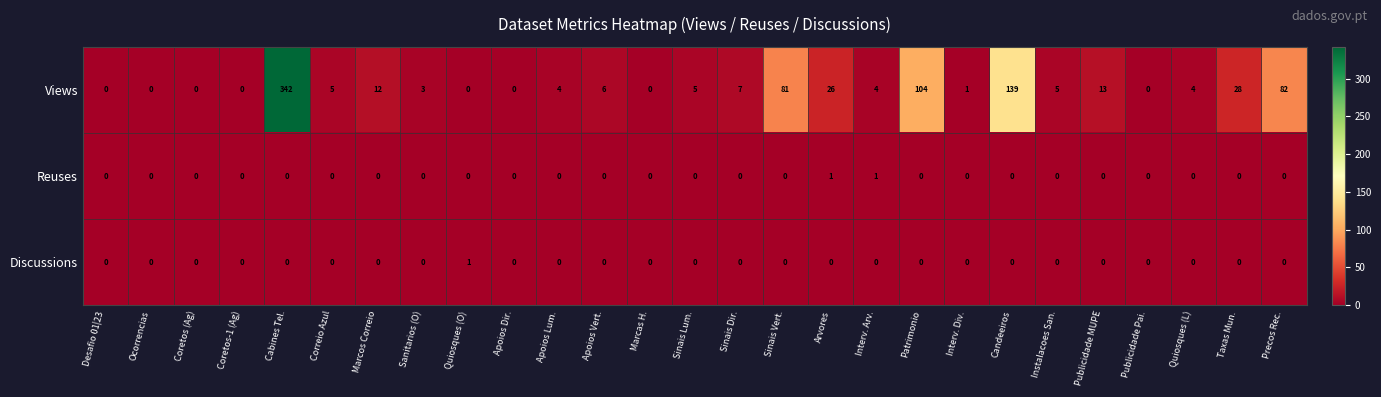

How many series are shown in this chart?

3